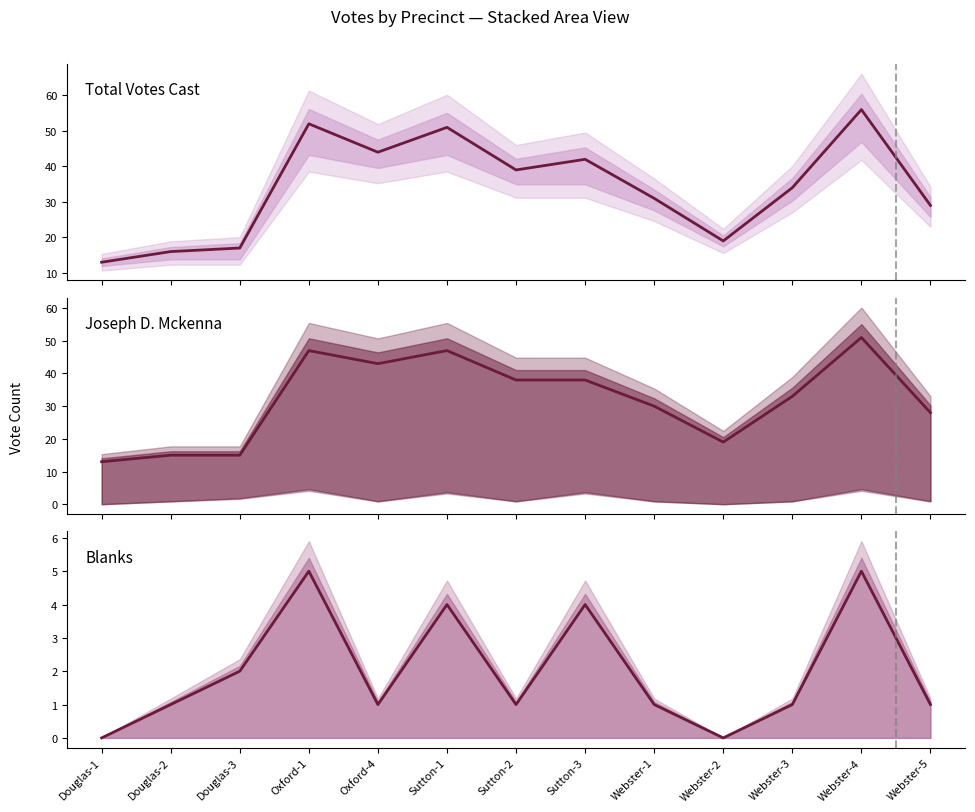

What position from the right is Douglas-2?

12